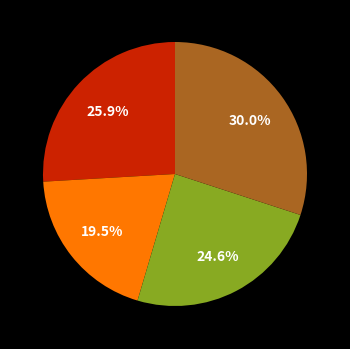

Is there a majority slice in this chart?

No